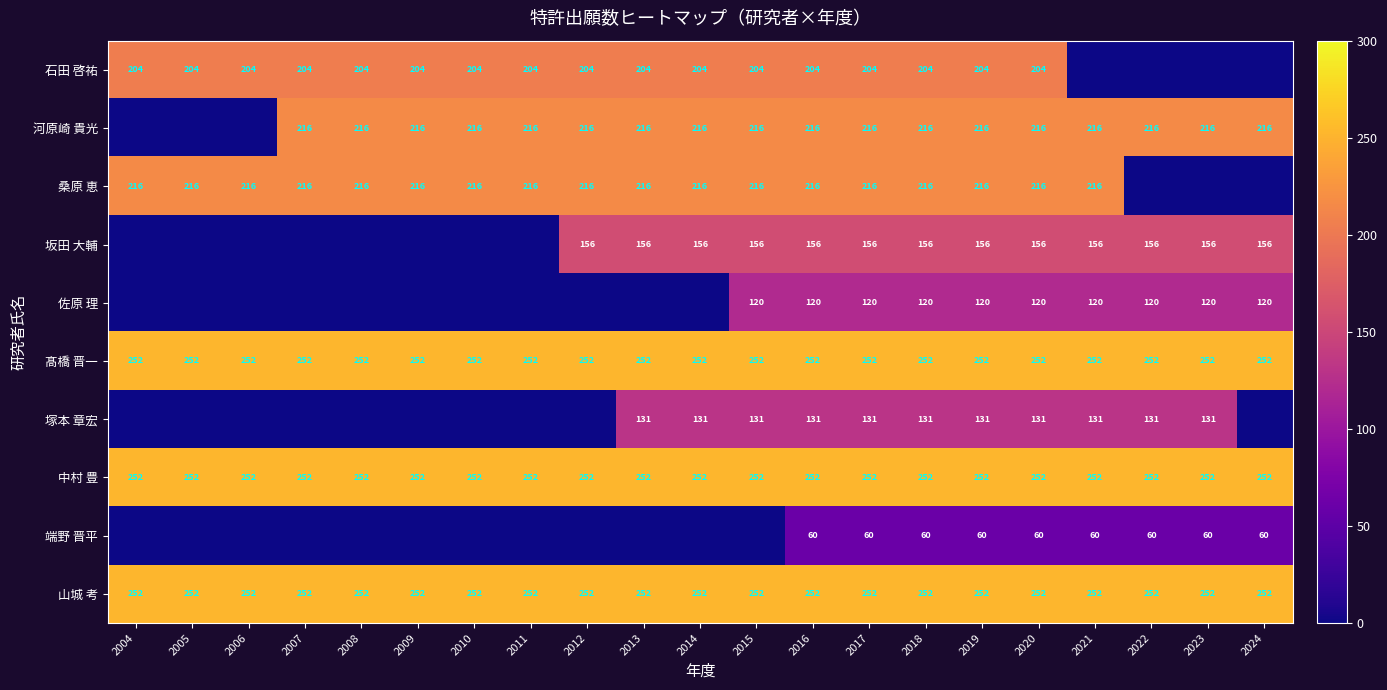

Is the value of 塚本 章宏 at 2016 greater than the value of 中村 豊 at 2022?

No